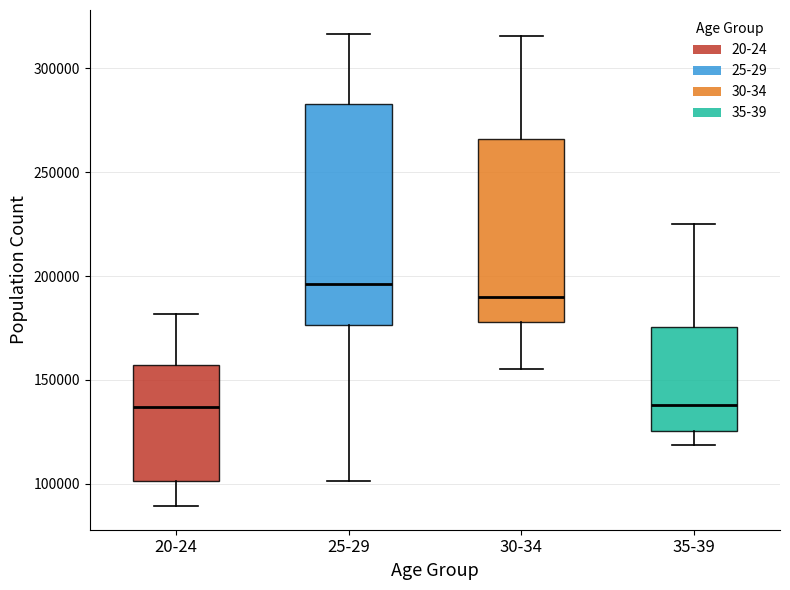

Which box's median line is the highest?

25-29